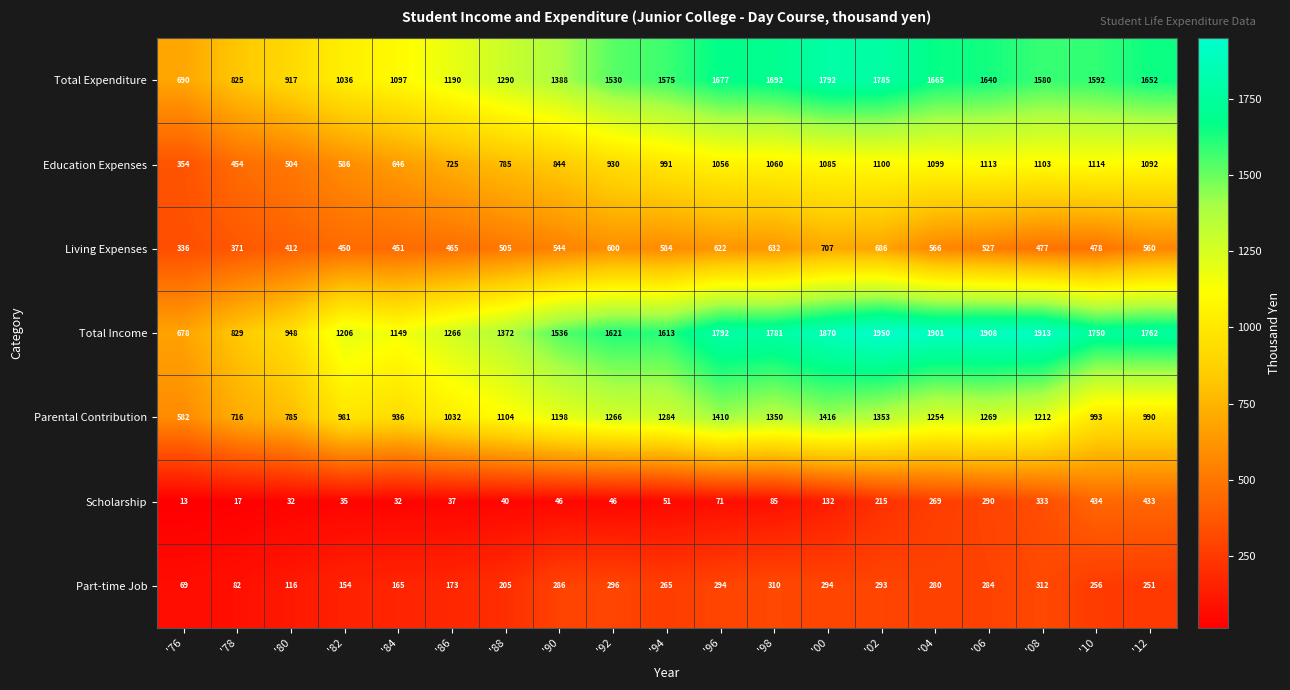

Which series changed the most between '78 and '94?

Total Income